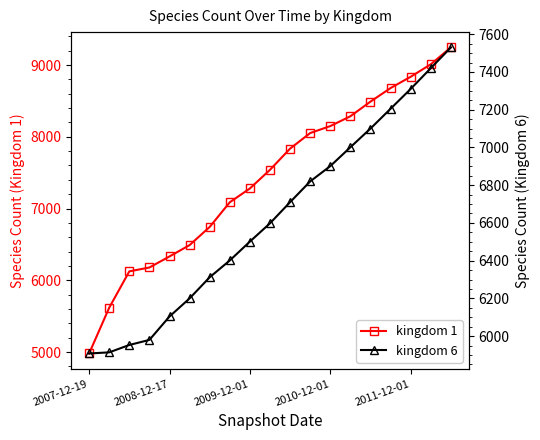

What is the lowest value of the kingdom 1 series?

4981